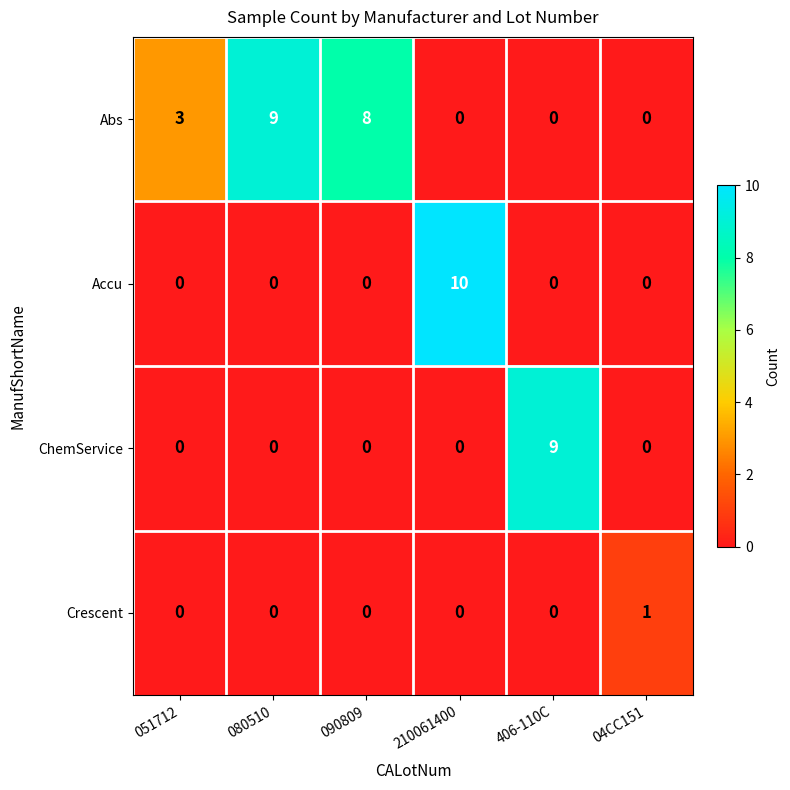

Count the number of data series in this chart.

4